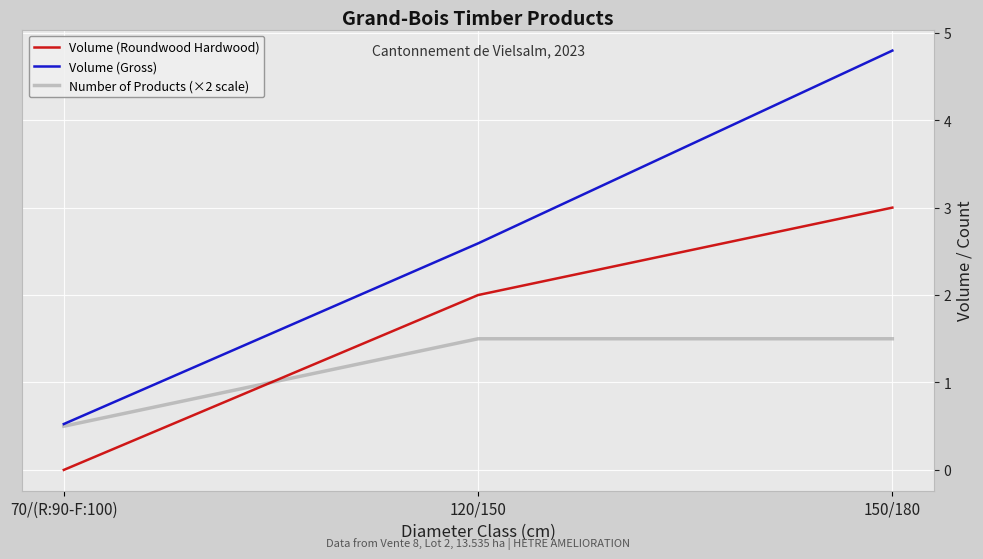

At how many categories does at least one series exceed 4?

1